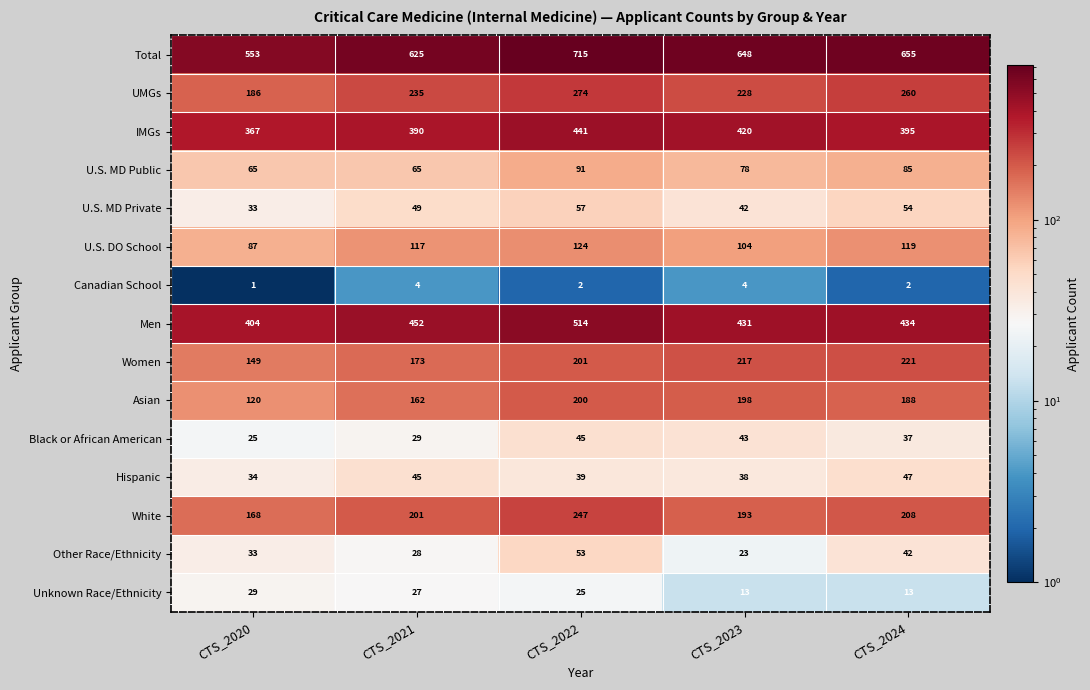

List the labels in order of U.S. DO School value, largest first.

CTS_2022, CTS_2024, CTS_2021, CTS_2023, CTS_2020